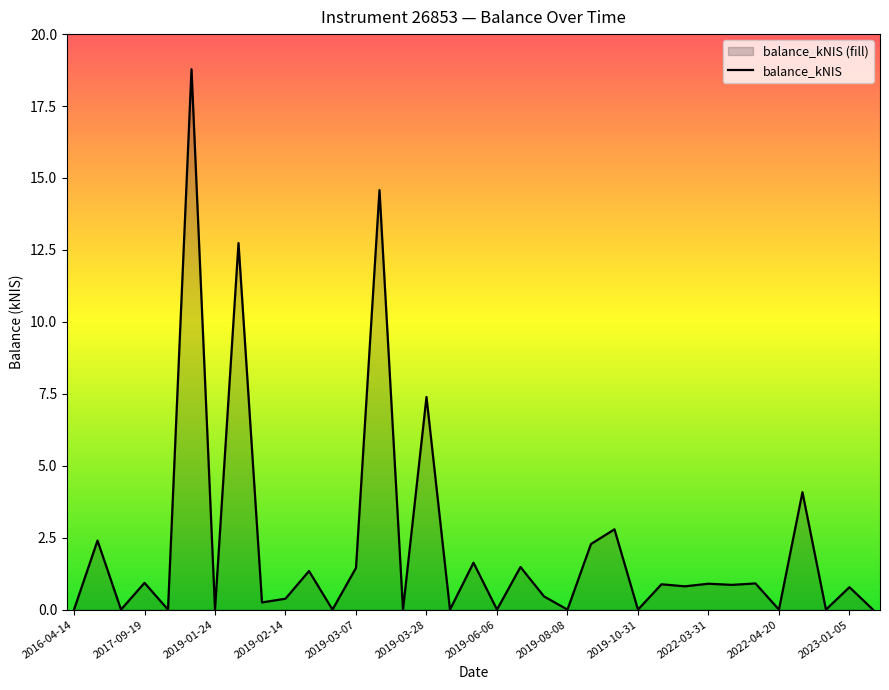

How many points are lower than both their immediate neighbors (excluding endpoints)?

14